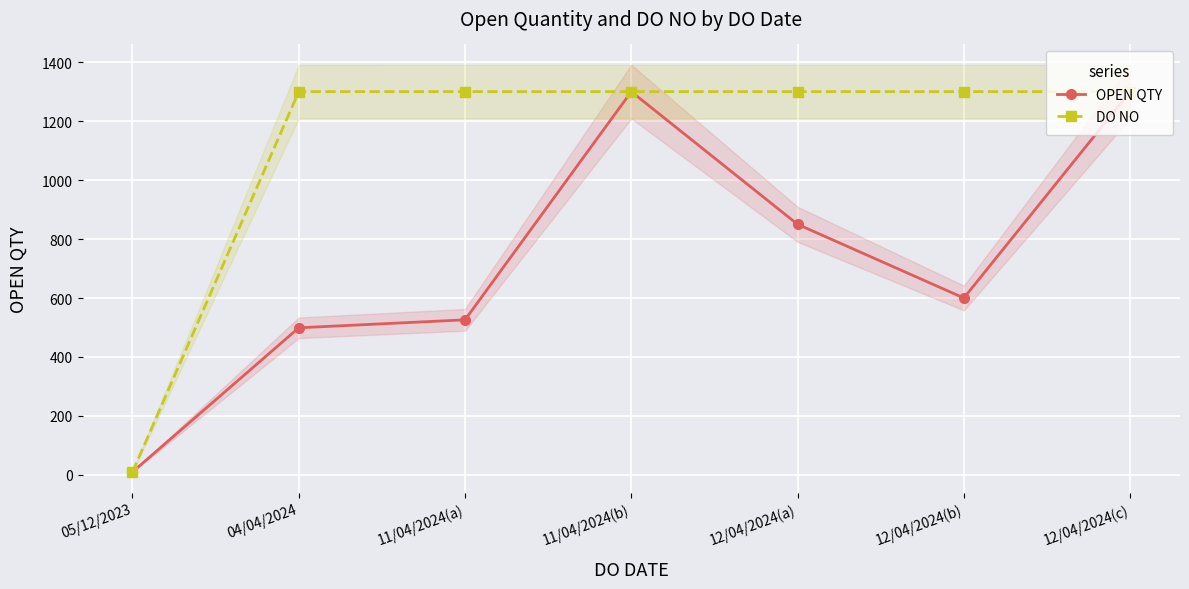

Which series has the widest spread of values?

OPEN QTY